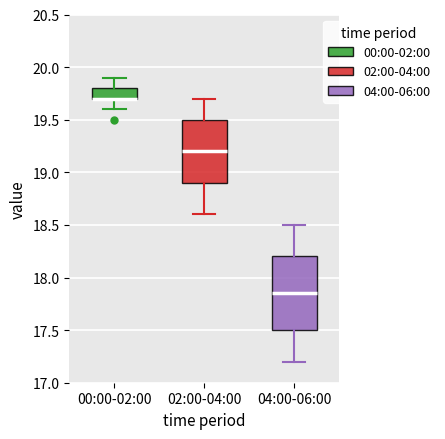

Reading left to right, read every box against the y-axis: the position of its median line, the range the box covers, and the ends of its whiskers. The values are not printed on the chart, so give them approximately, as read against the axis.

00:00-02:00: median 19.70 (drawn on the box's lower edge), box 19.70 to 19.80, whiskers 19.60 to 19.90
02:00-04:00: median 19.20, box 18.90 to 19.50, whiskers 18.60 to 19.70
04:00-06:00: median 17.85, box 17.50 to 18.20, whiskers 17.20 to 18.50